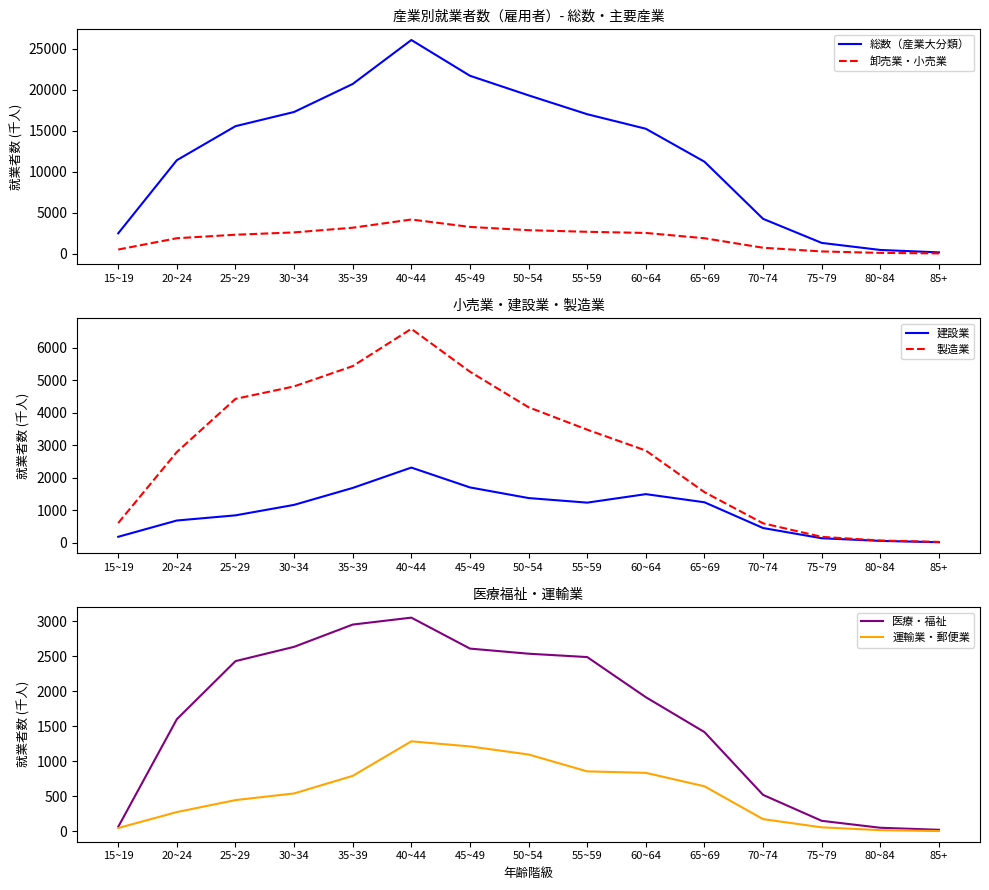

What position from the left is 15~19?

1